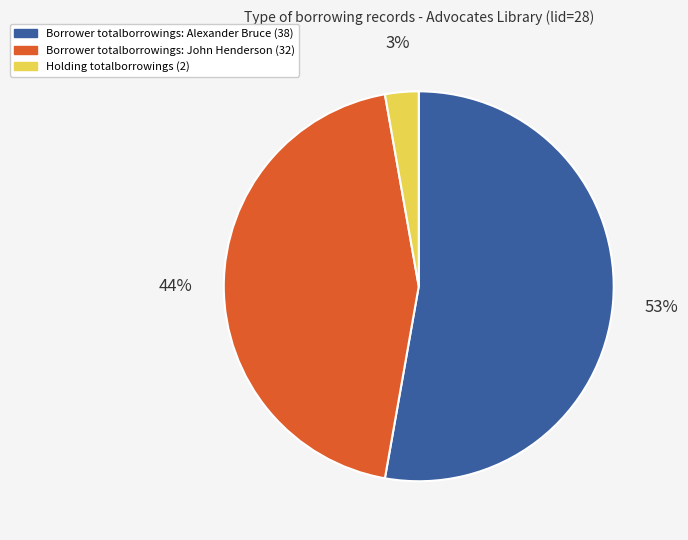

How many segments does this pie chart have?

3